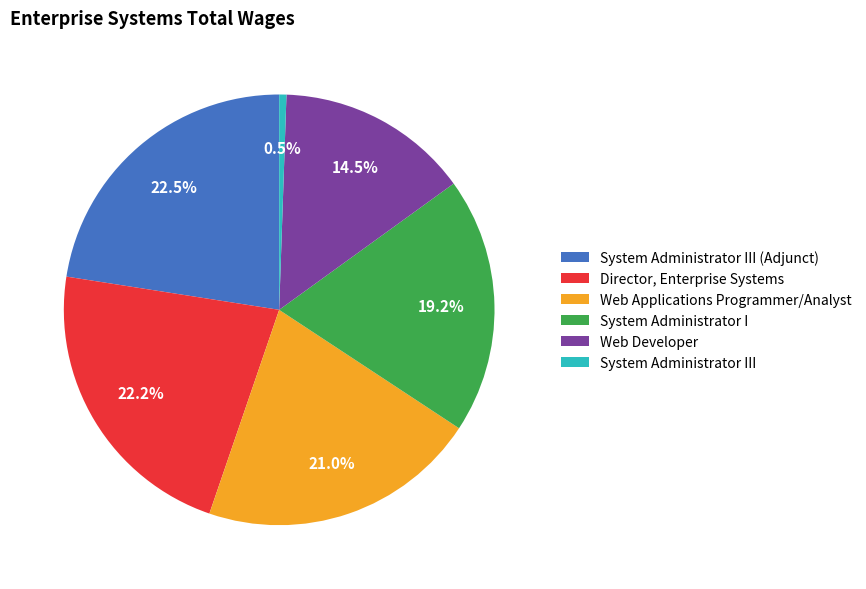

Is it true that System Administrator I is 8% of the pie?

False